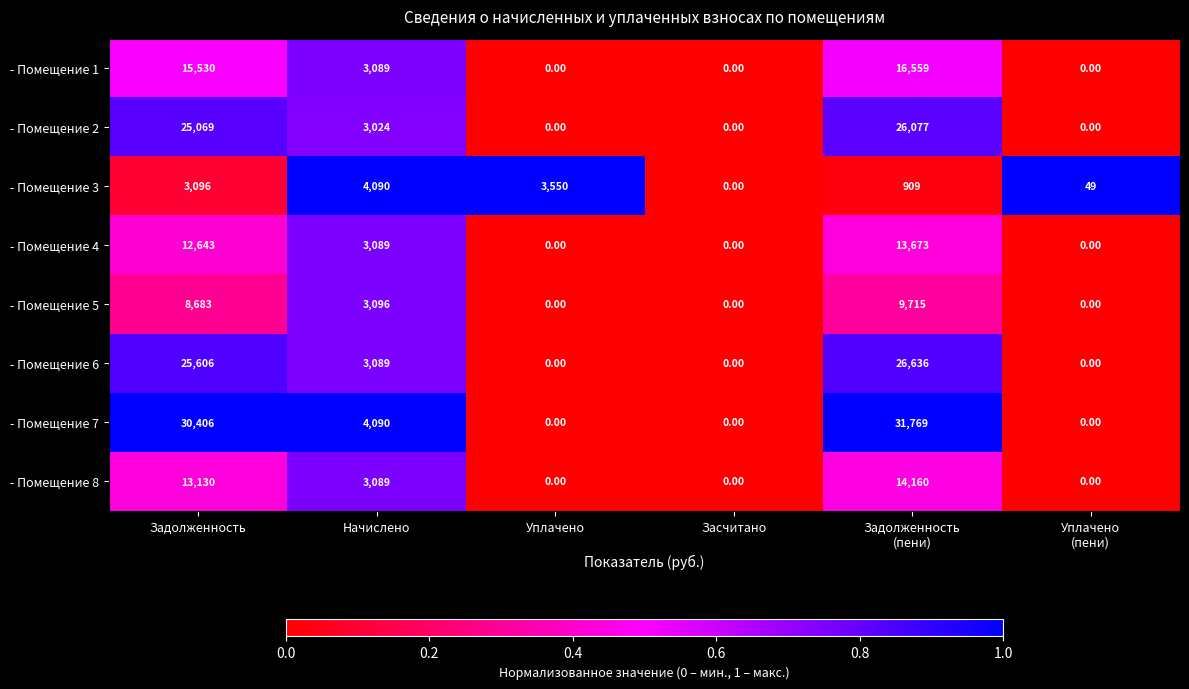

What is the average value of the - Помещение 8 series?

5063